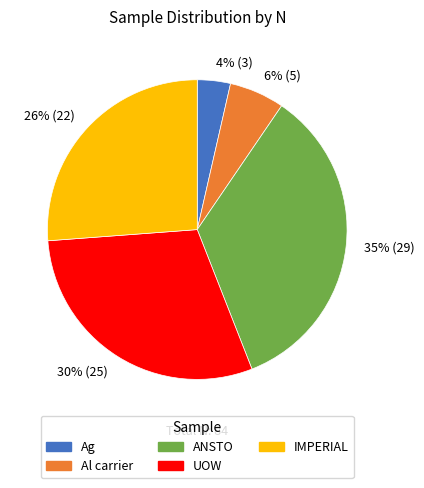

True or false: 35% (29) accounts for 35% of the total.

True